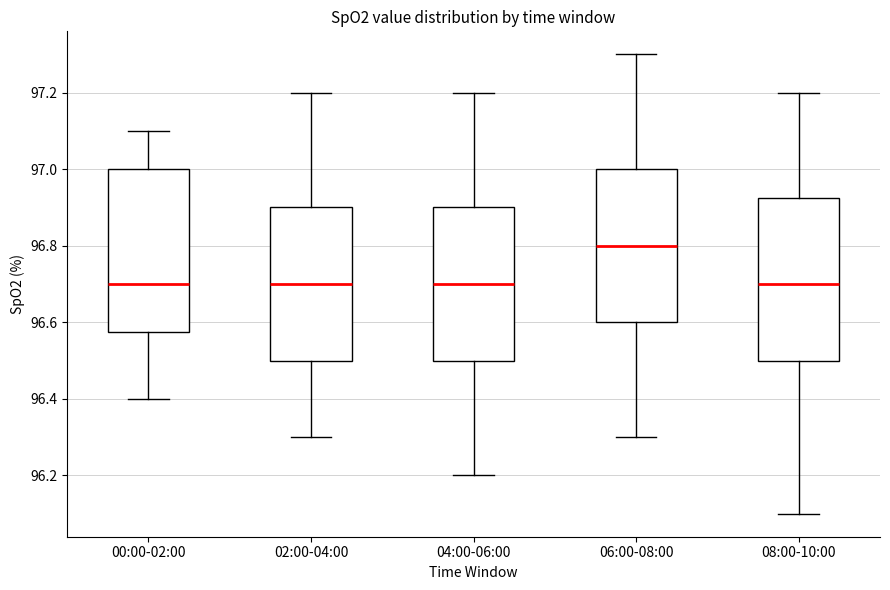

Reading left to right, read every box against the y-axis: the position of its median line, the range the box covers, and the ends of its whiskers. The values are not printed on the chart, so give them approximately, as read against the axis.

00:00-02:00: median 96.70, box 96.58 to 97.00, whiskers 96.40 to 97.10
02:00-04:00: median 96.70, box 96.50 to 96.90, whiskers 96.30 to 97.20
04:00-06:00: median 96.70, box 96.50 to 96.90, whiskers 96.20 to 97.20
06:00-08:00: median 96.80, box 96.60 to 97.00, whiskers 96.30 to 97.30
08:00-10:00: median 96.70, box 96.50 to 96.92, whiskers 96.10 to 97.20